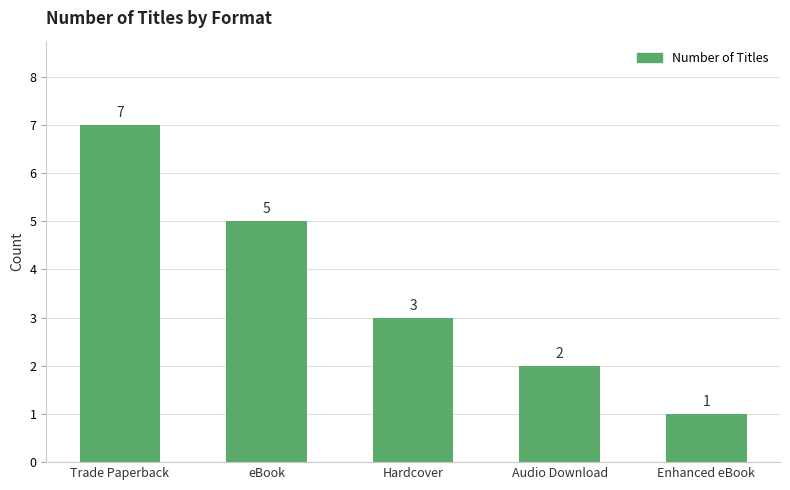

Count the number of data series in this chart.

1